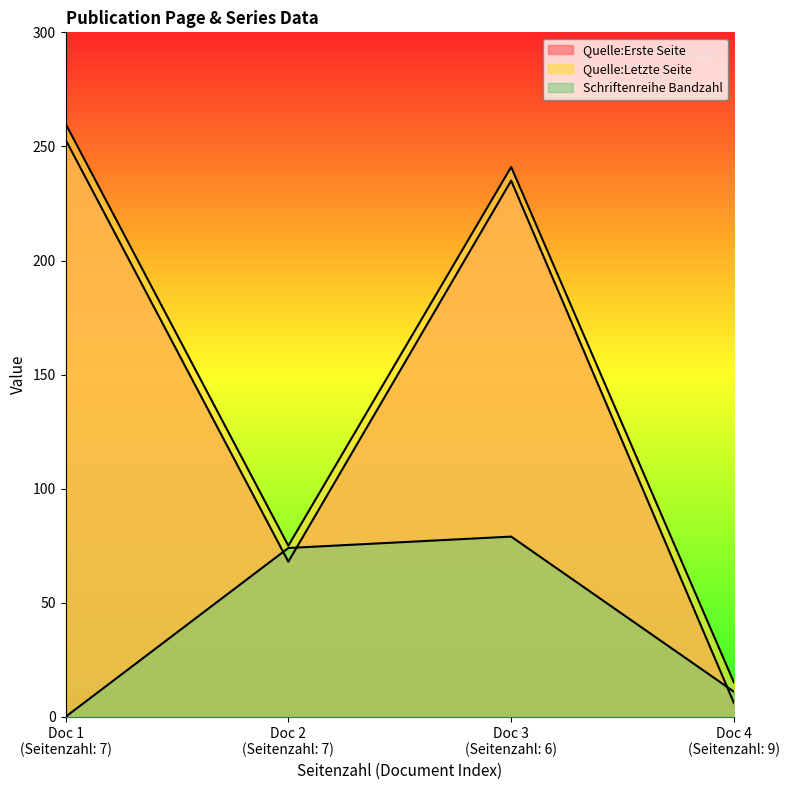

Is the value of Quelle:Letzte Seite at Doc 1 (Seitenzahl: 7) greater than the value of Quelle:Erste Seite at Doc 3 (Seitenzahl: 6)?

Yes